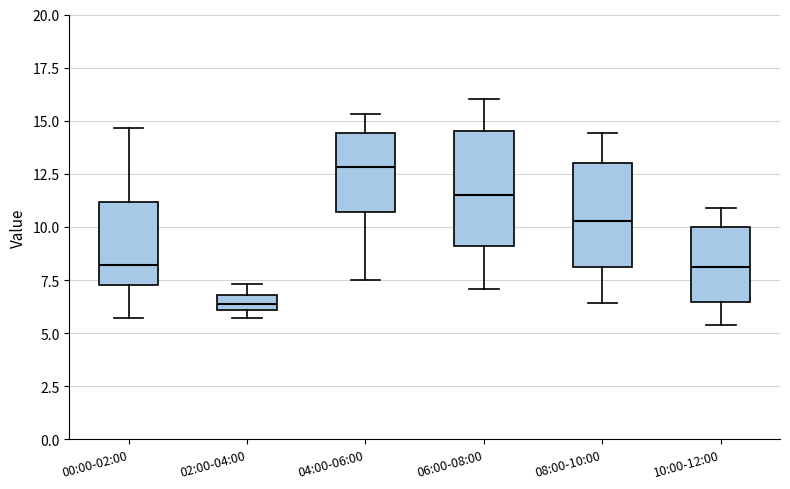

Which box is the tallest, from its lower edge to its upper edge?

06:00-08:00